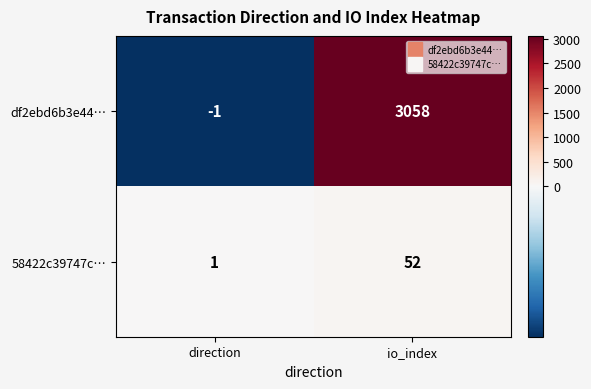

What is the difference between the maximum and minimum values in the df2ebd6b3e44… series?

3059